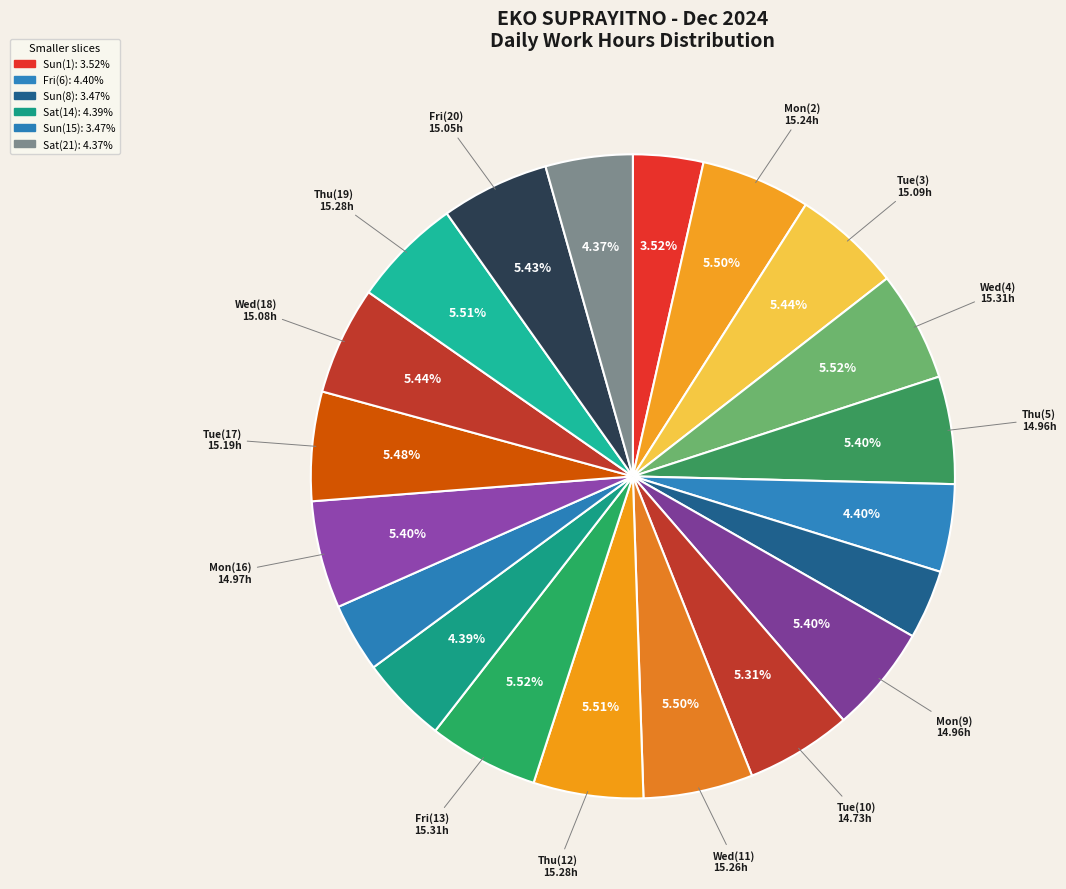

Is there any slice that represents more than half of the pie?

No